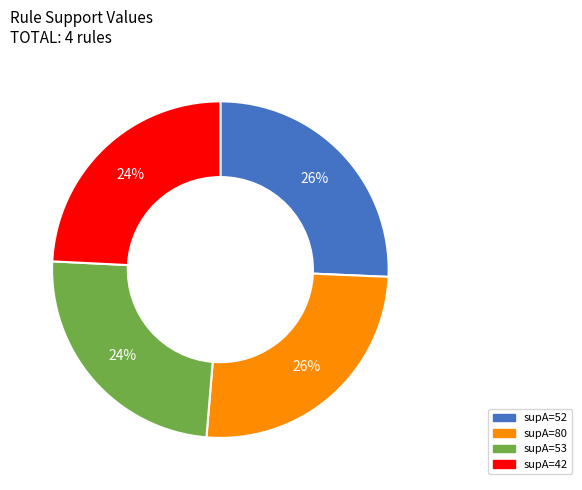

Is the sum of supA=42 and supA=53 greater than half?

No